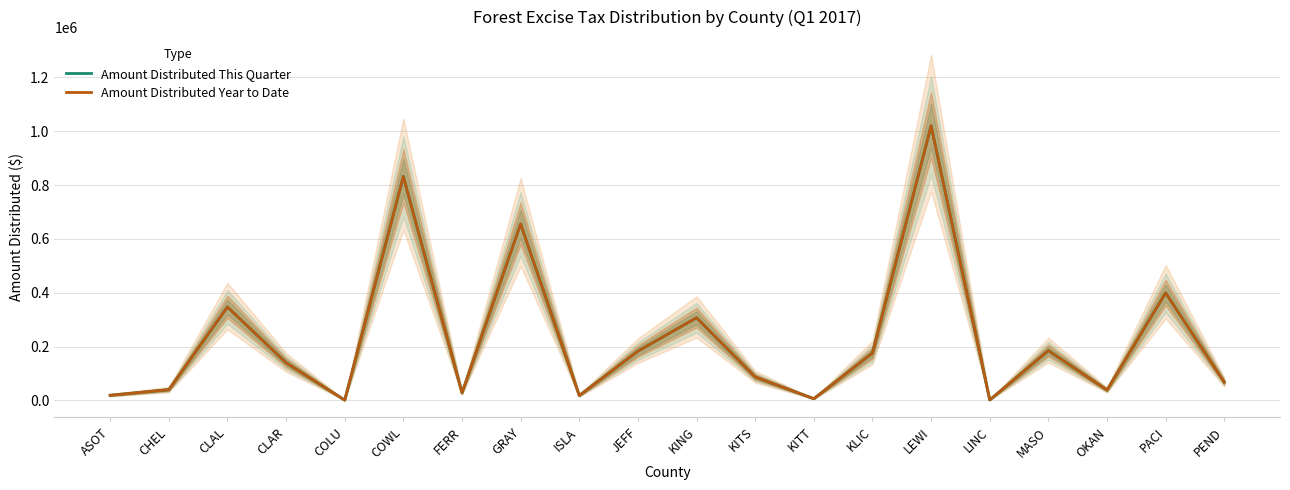

True or false: Amount Distributed Year to Date and Amount Distributed This Quarter cross at least once.

False